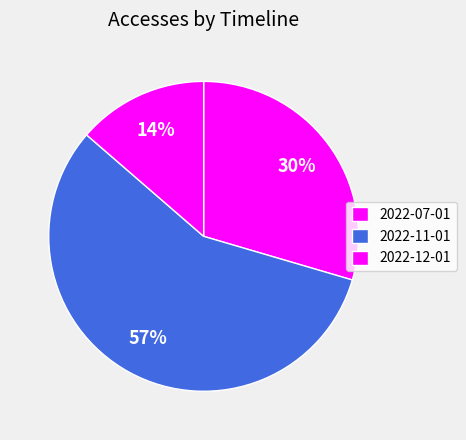

To the nearest percent, what is the combined percentage of 2022-07-01 and 2022-11-01?

86%